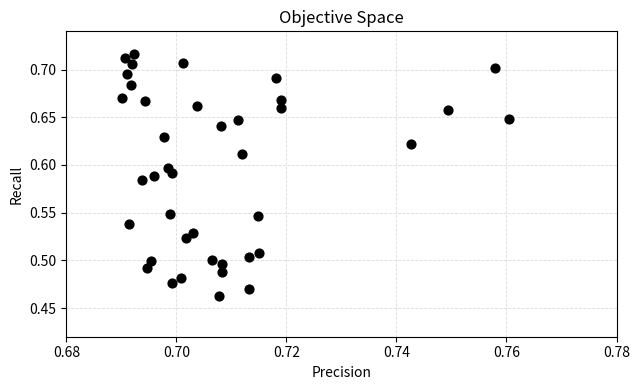

What is the range of Y values (max minus min)?

0.3